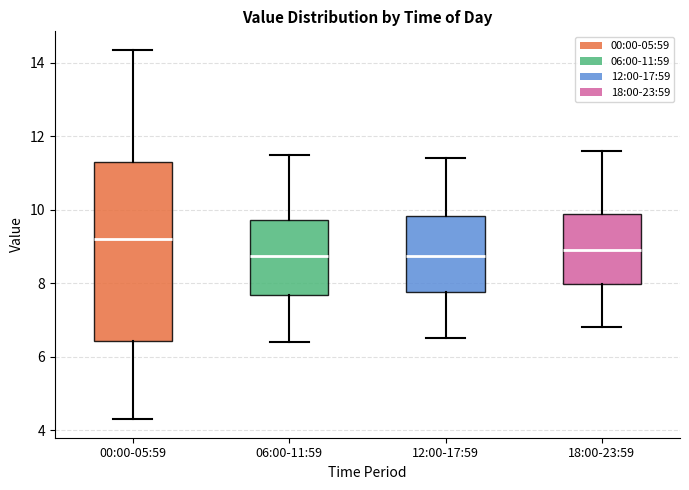

Where does the upper whisker of the box for 00:00-05:59 end on the y-axis? The values are not printed on the chart, so give them approximately, as read against the axis.

14.4